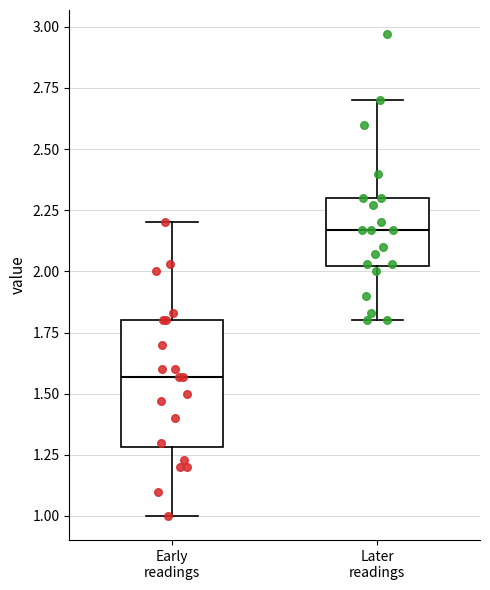

Where does the upper whisker of the box for Later readings end on the y-axis? The values are not printed on the chart, so give them approximately, as read against the axis.

2.70